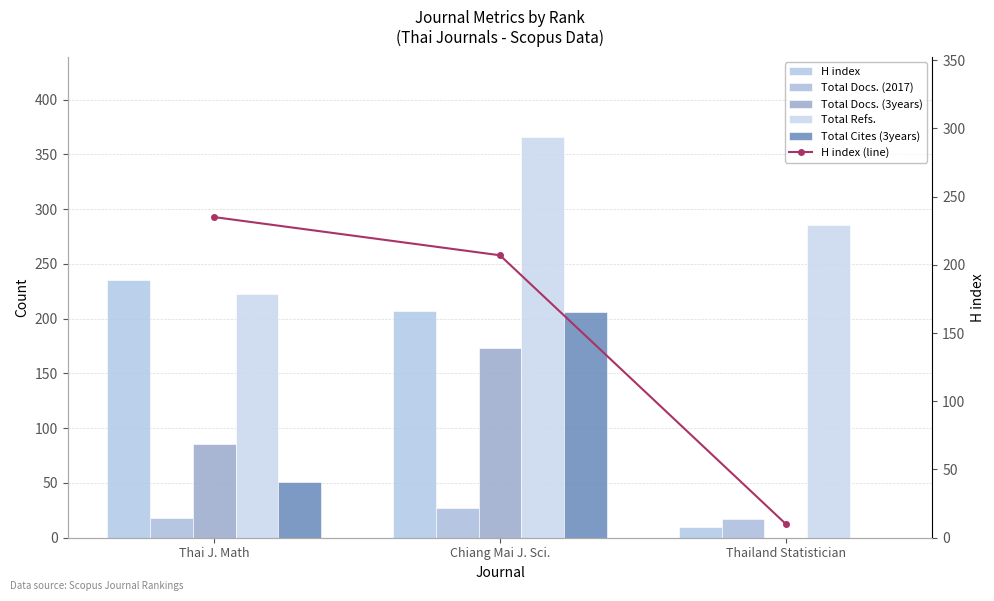

How many groups of bars are there?

3